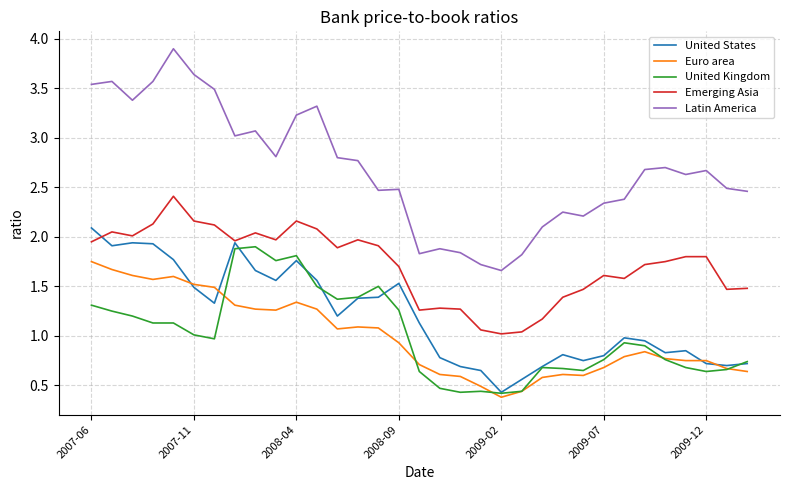

True or false: Latin America and Euro area cross at least once.

False